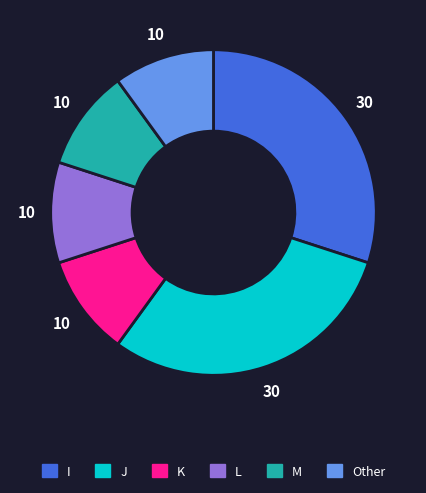

What is the ratio of the value at I to the value at J?

1.0